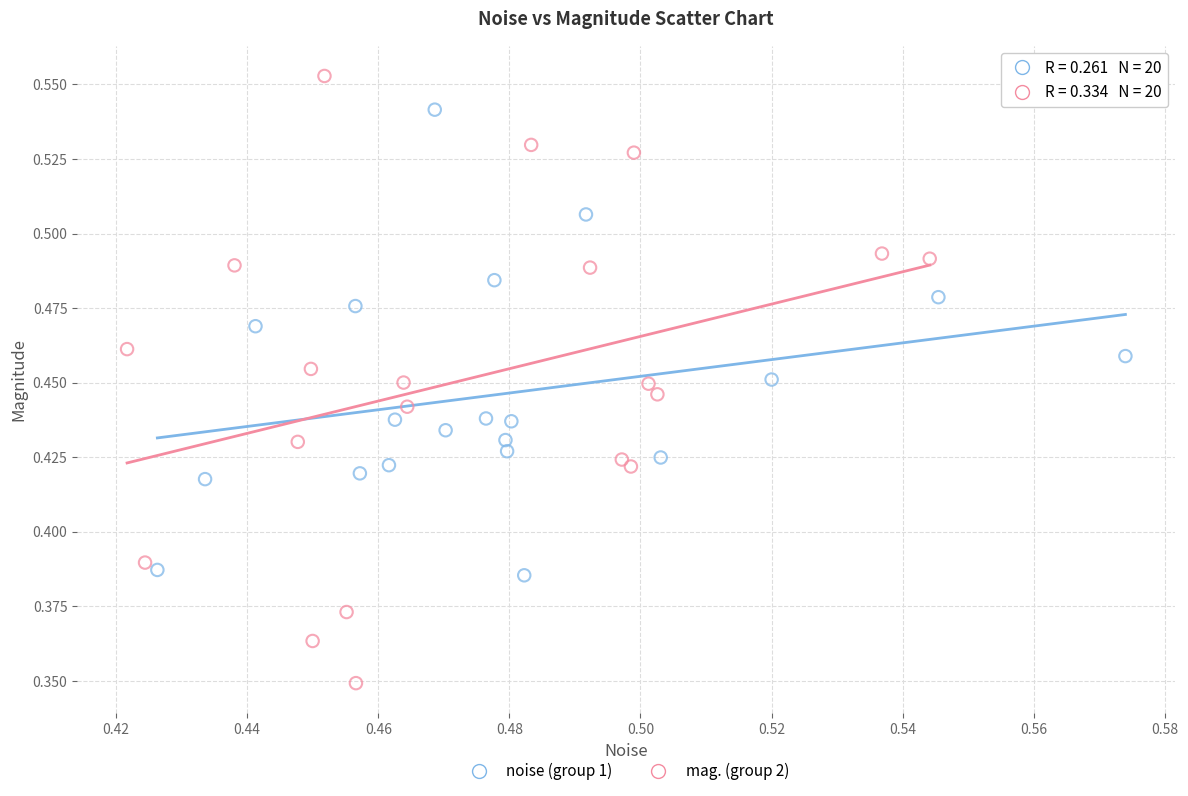

Which series reaches the maximum Y coordinate?

mag. (group 2)